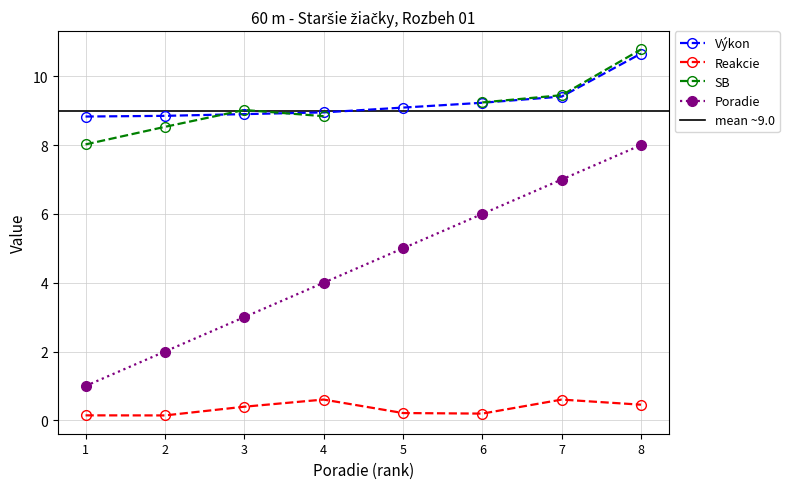

True or false: Poradie has a value of 6.0 at 6.

True